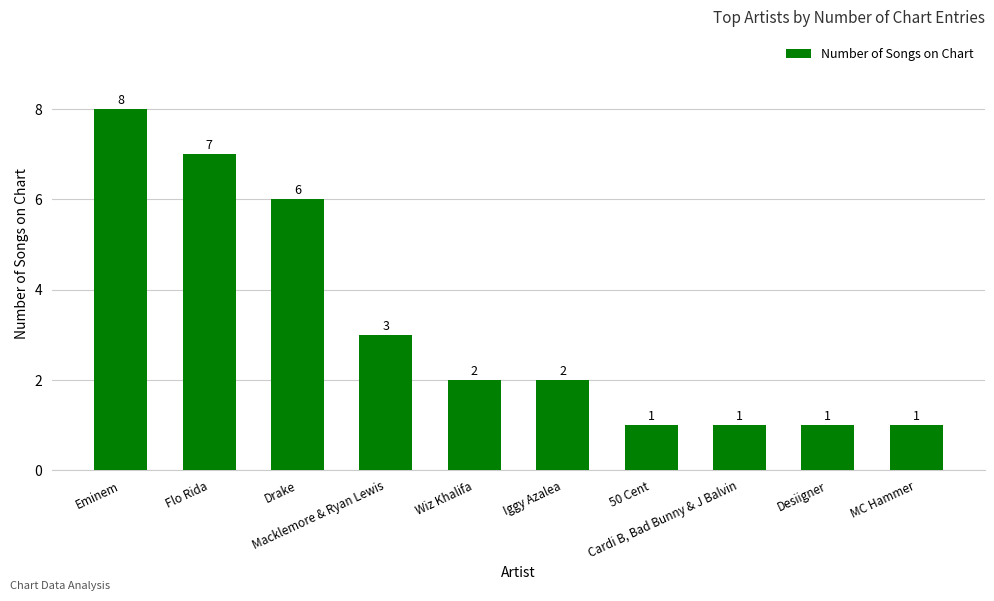

Between Eminem and Wiz Khalifa, which is larger?

Eminem